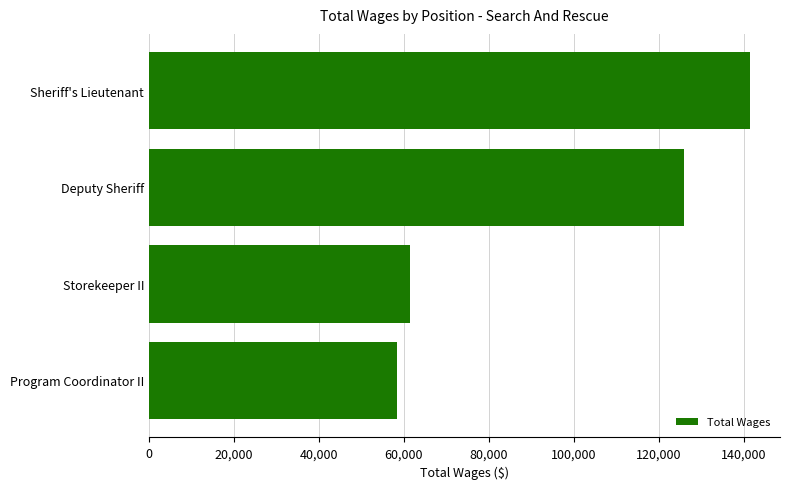

Approximately how many times larger is the value at Sheriff's Lieutenant compared to Storekeeper II?

2.3